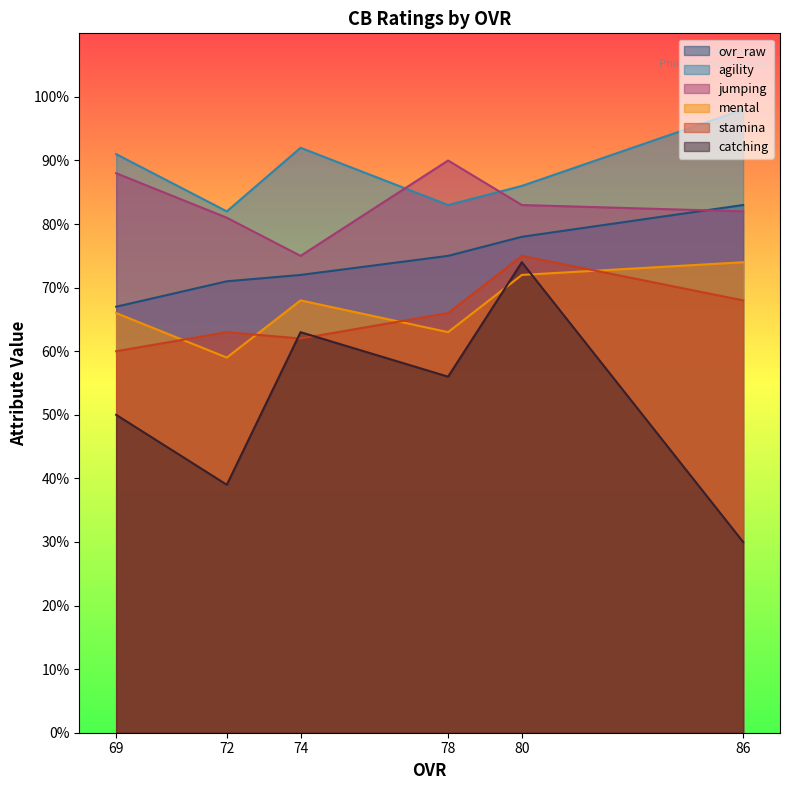

True or false: mental has a value of 95 at 72.

False